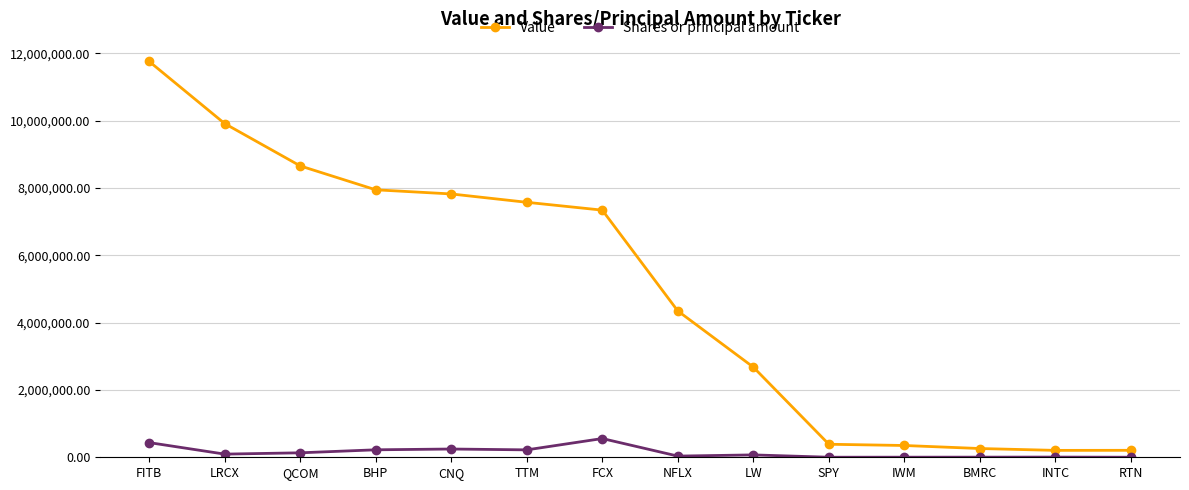

What is the average value of the Value series?

4960571